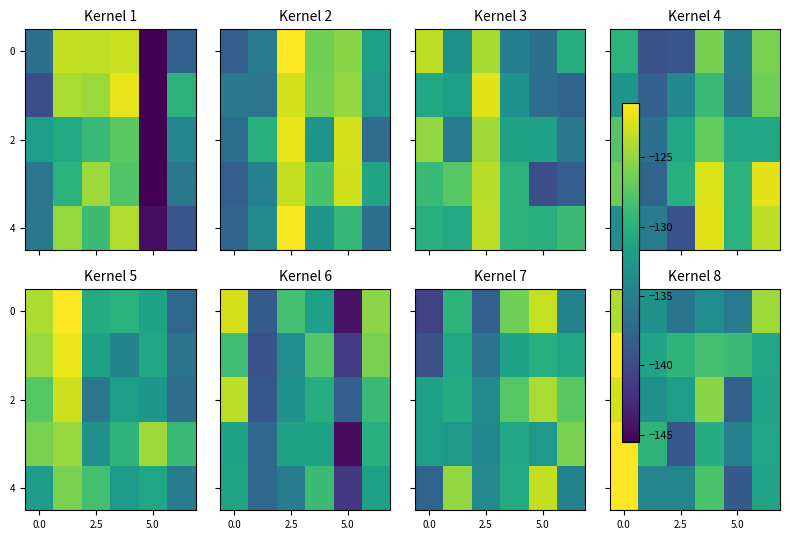

The value of row_4 at 5.0 is -195.3. True or false?

False